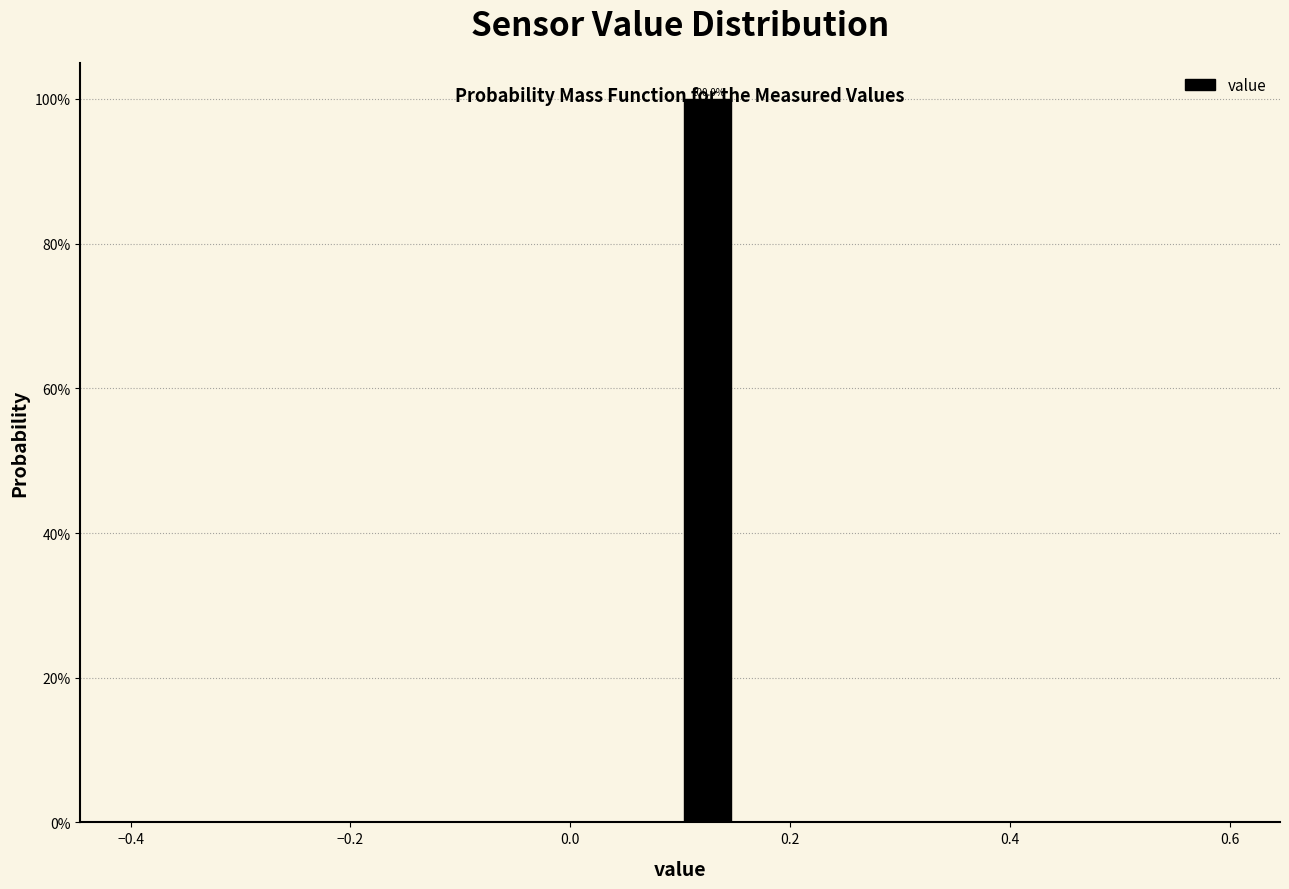

Read against the x-axis, roughly where is the centre of the tallest bar?

0.12